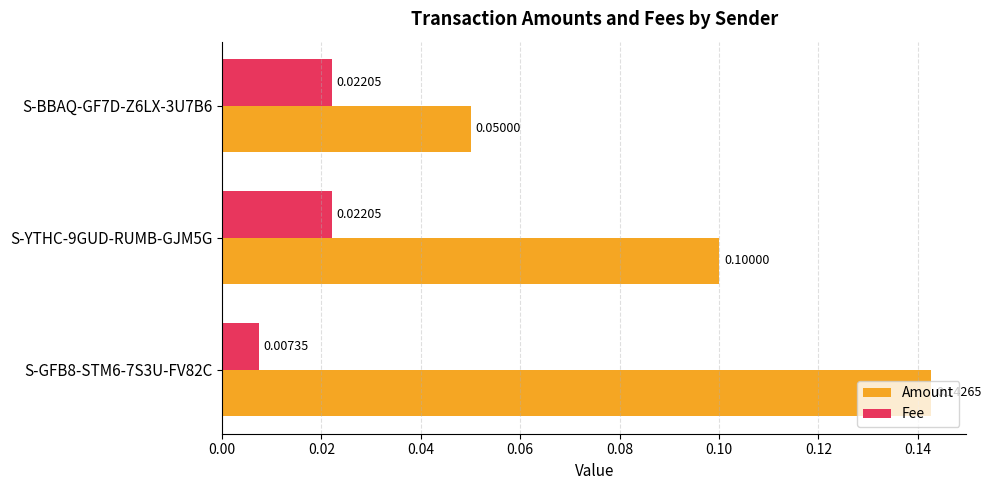

What are all the series names shown in the legend?

Amount, Fee